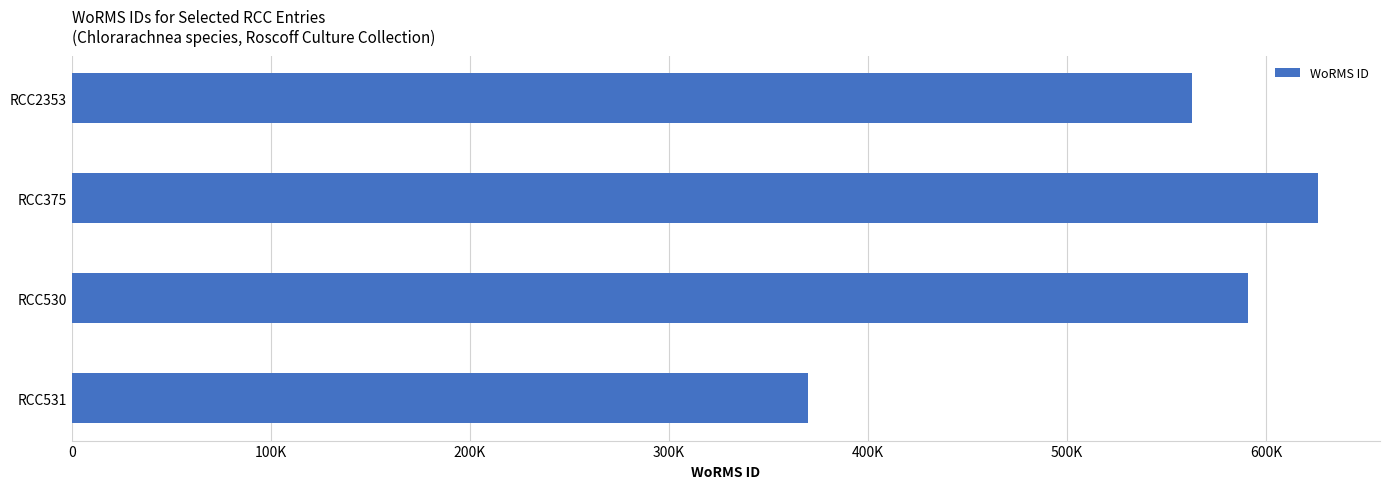

Are the bars horizontal?

Yes